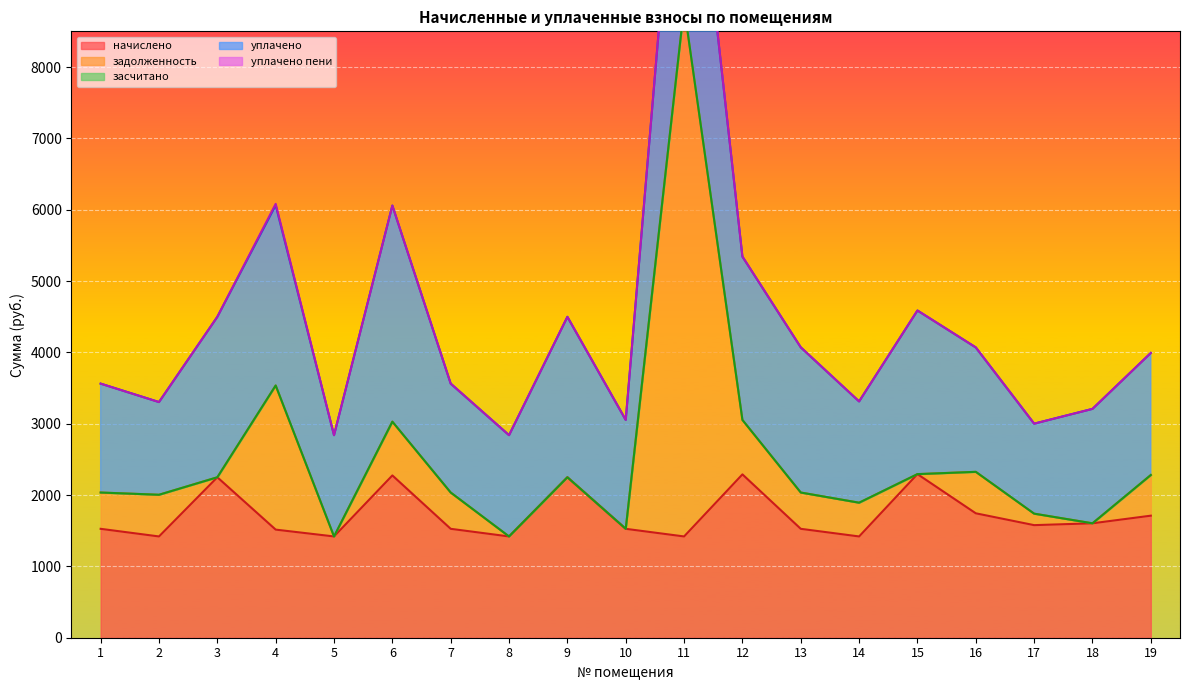

Rank the categories by уплачено пени value from lowest to highest.

1, 2, 3, 5, 6, 7, 8, 9, 10, 11, 12, 13, 14, 15, 16, 17, 18, 19, 4